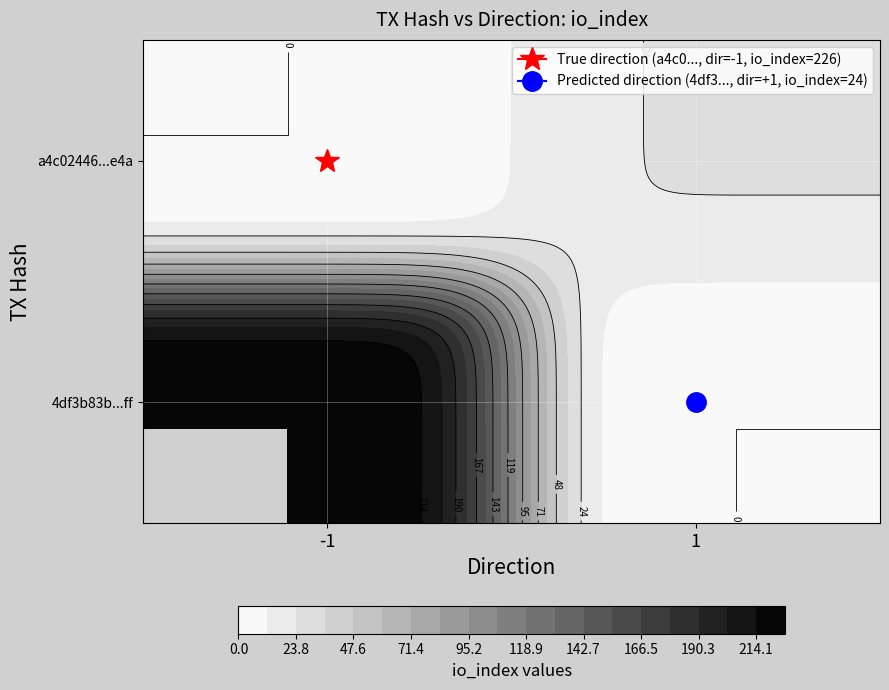

Reading right to left, what are all the values shown in this chart?

a4c02446115a3aaef2849e3f5afb38ccaed9e4a: io_index=226	direction=-1
4df3b83b6a408b2473752b86b7f04787274c2ff: io_index=24	direction=1